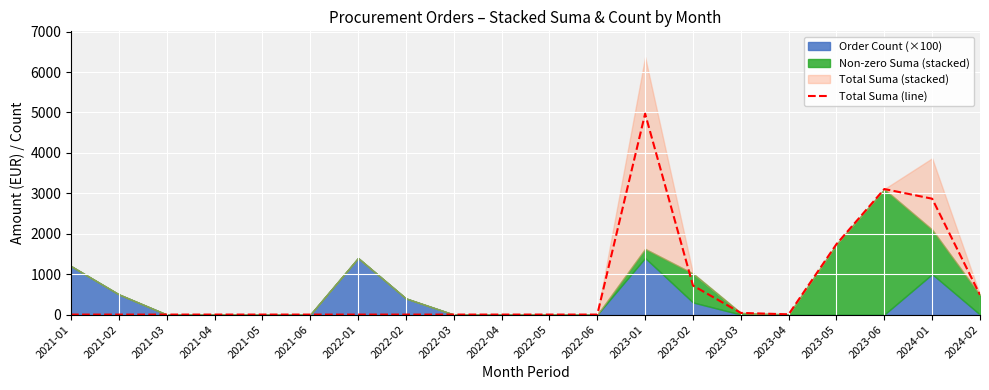

Read the value at 2024-02.

486.0